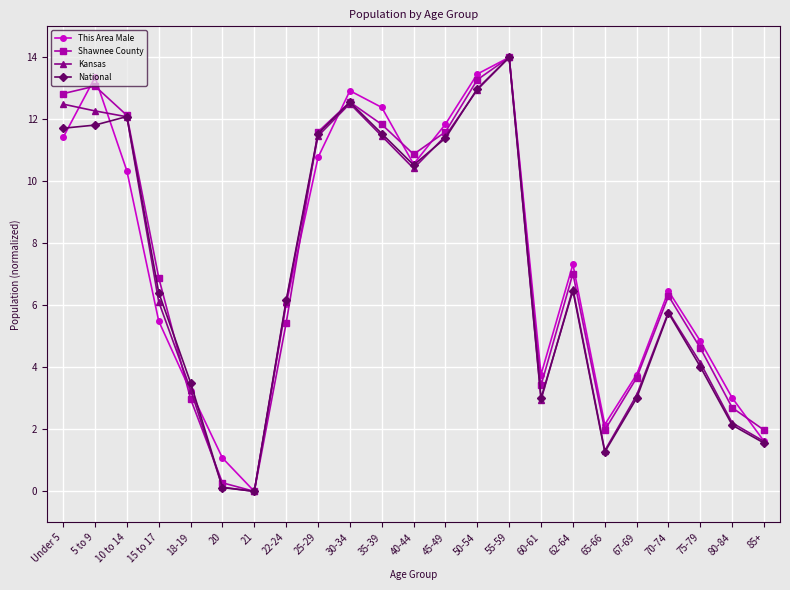

Between 18-19 and 40-44, which series saw the biggest shift?

Shawnee County